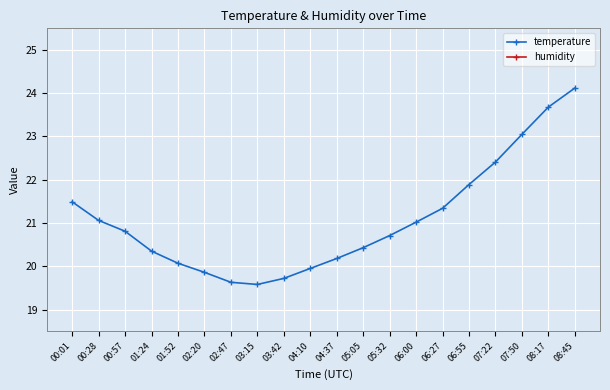

List the series in order of their peak value, highest first.

humidity, temperature